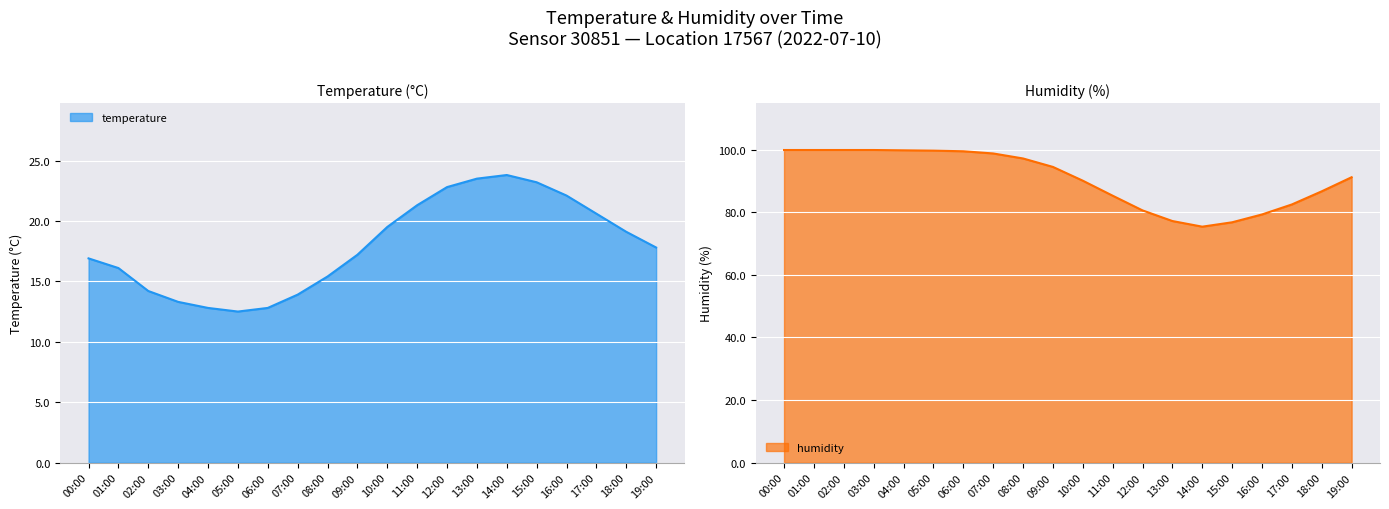

Between 19:00 and 00:00, which is larger?

19:00